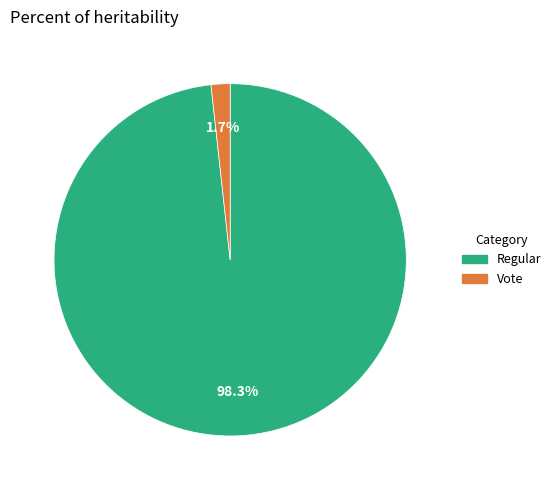

Does any single category account for the majority?

Yes